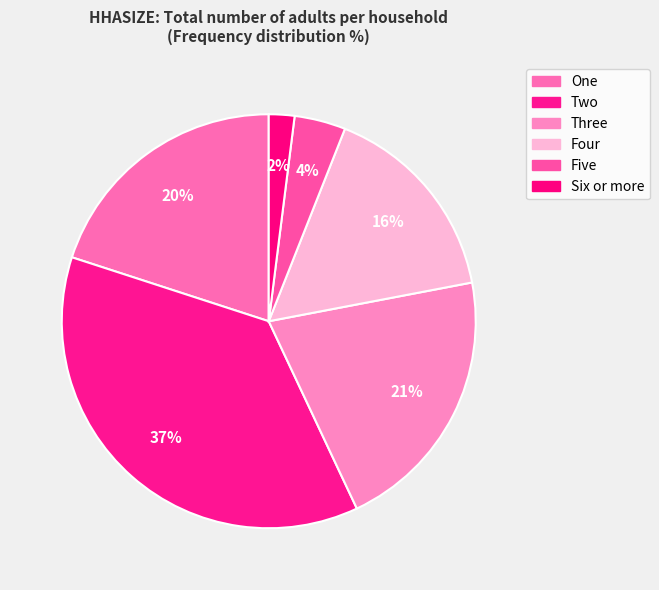

What percentage do Four and Six or more together represent?

18.0%